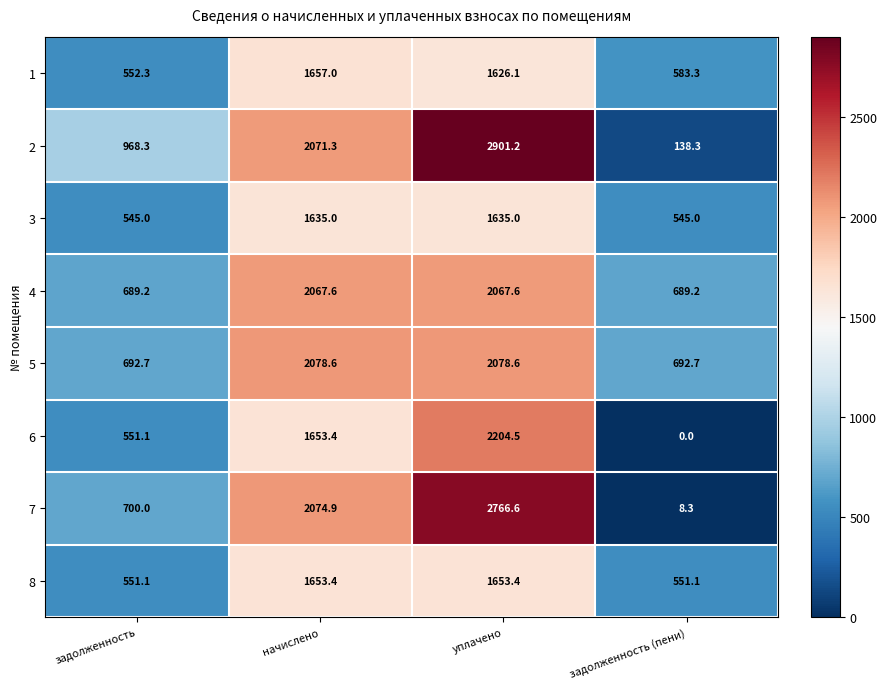

Rank the series at задолженность (пени) from highest to lowest value.

5, 4, 1, 8, 3, 2, 7, 6